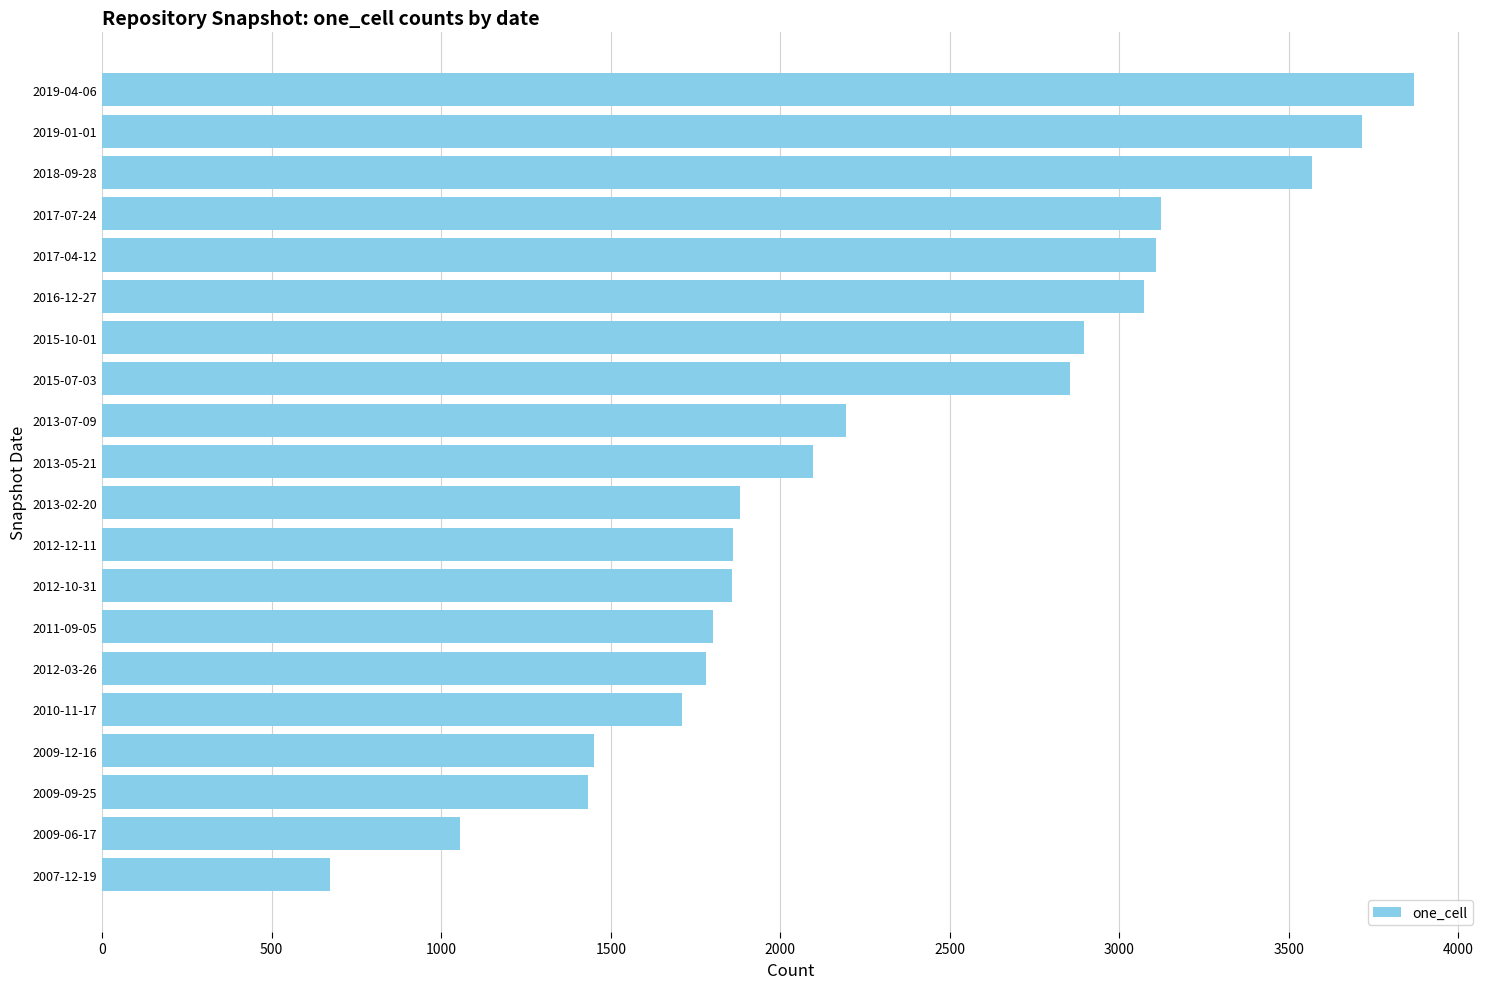

Are the bars horizontal?

Yes